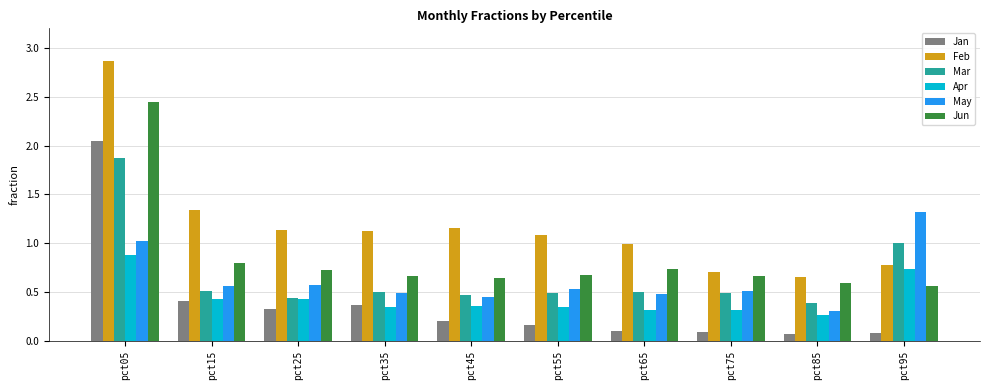

Where is Apr nearest to the value 0?

pct85